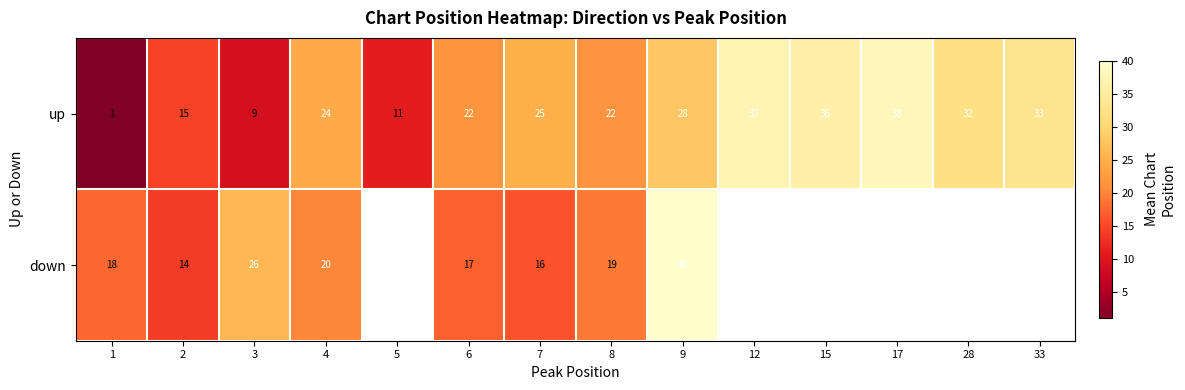

Which has a higher value, 1 or 8?

8